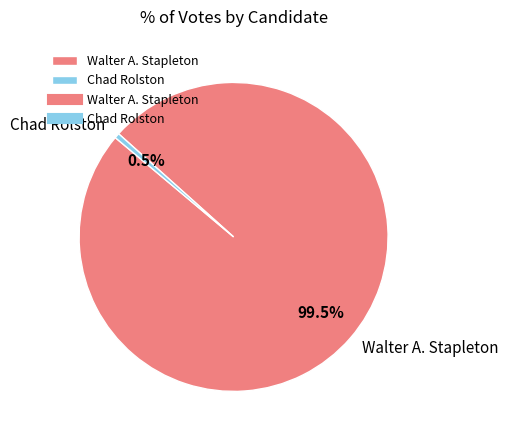

What is the majority slice?

Walter A. Stapleton